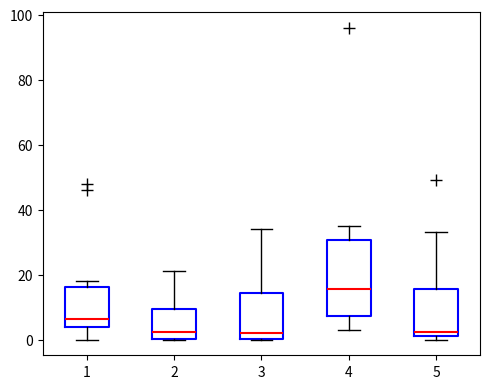

Reading left to right, read every box against the y-axis: the position of its median line, the range the box covers, and the ends of its whiskers. The values are not printed on the chart, so give them approximately, as read against the axis.

1: median 6, box 4 to 16, whiskers 0 to 18
2: median 2, box 0 to 10, whiskers 0 to 22
3: median 2, box 0 to 14, whiskers 0 to 34
4: median 16, box 8 to 30, whiskers 4 to 36
5: median 2 (just above the box's lower edge), box 2 to 16, whiskers 0 to 34